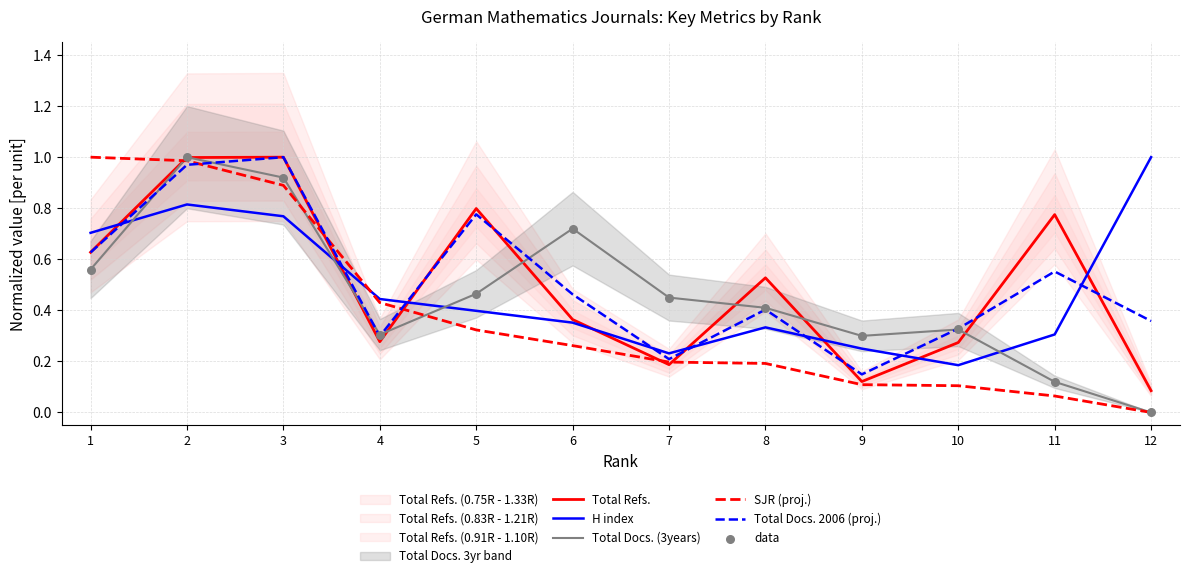

At how many categories does at least one series exceed 0?

12